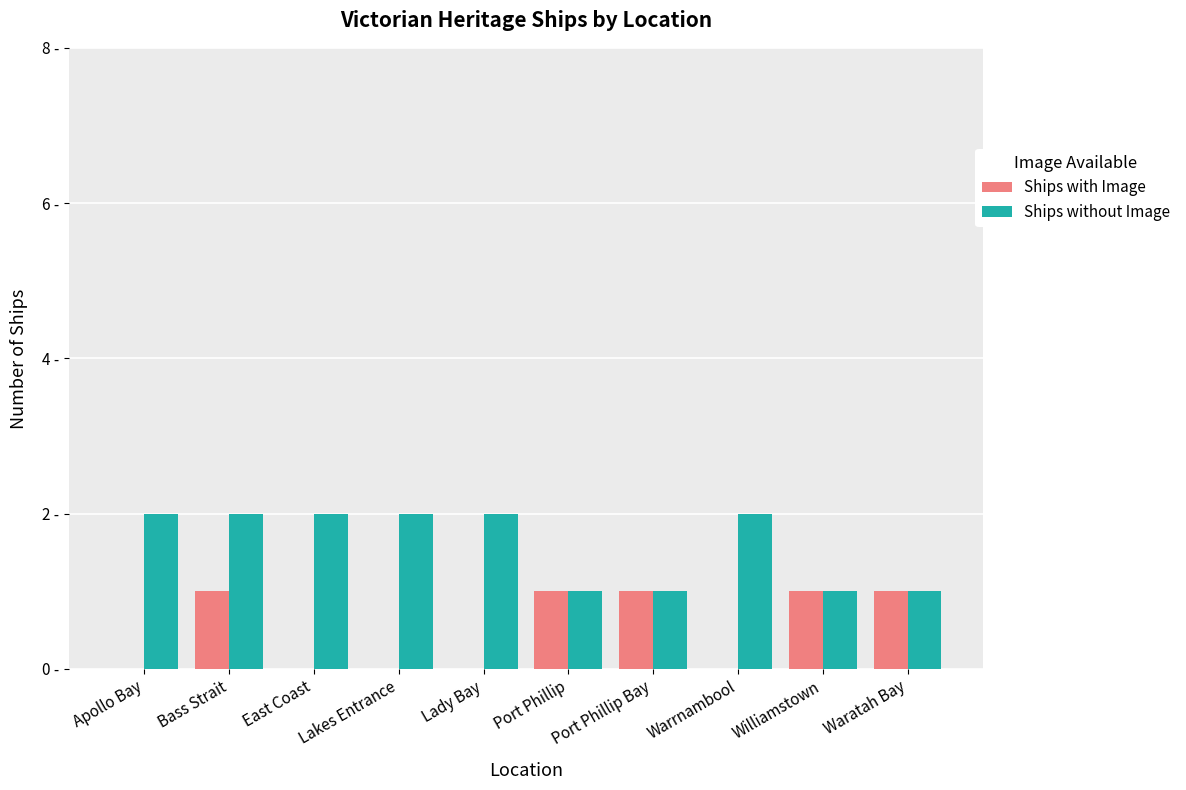

List the labels in order of Ships without Image value, largest first.

Apollo Bay, Bass Strait, East Coast, Lakes Entrance, Lady Bay, Warrnambool, Port Phillip, Port Phillip Bay, Williamstown, Waratah Bay